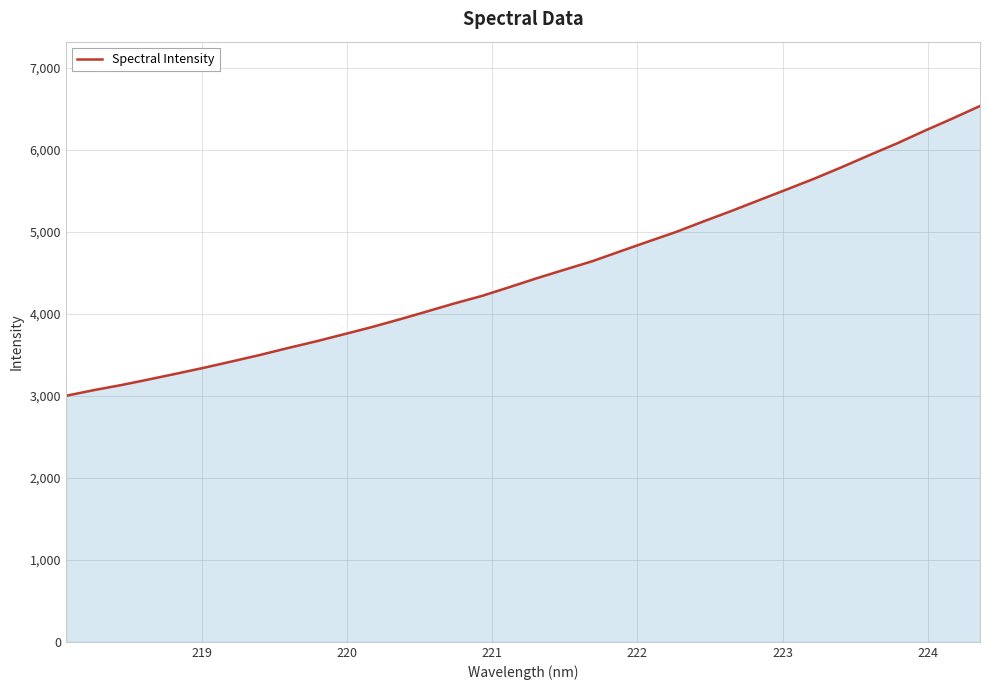

Does the chart display data point markers on the line(s)?

No